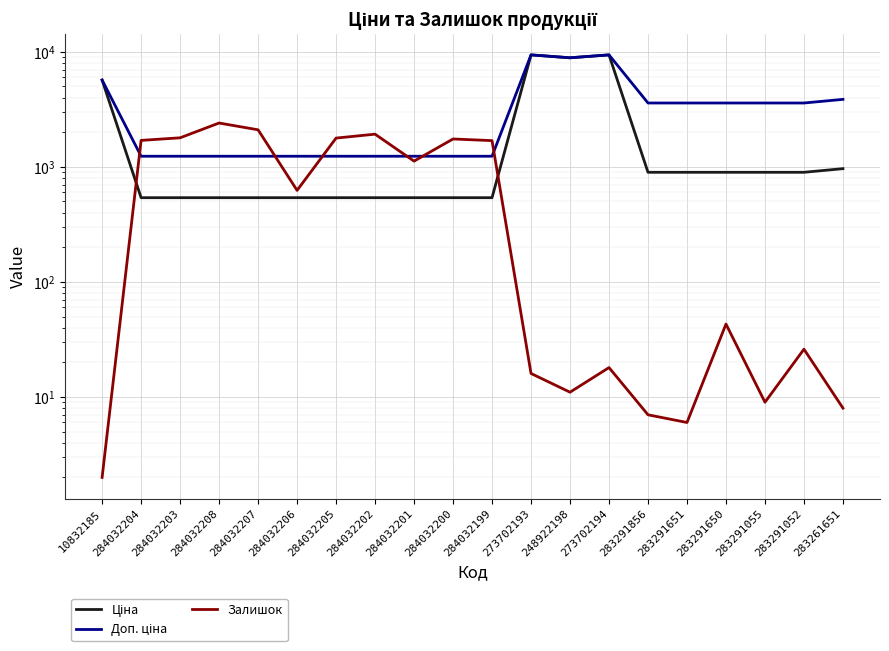

What is the value of the Залишок point at the 13th from the left?

11.0